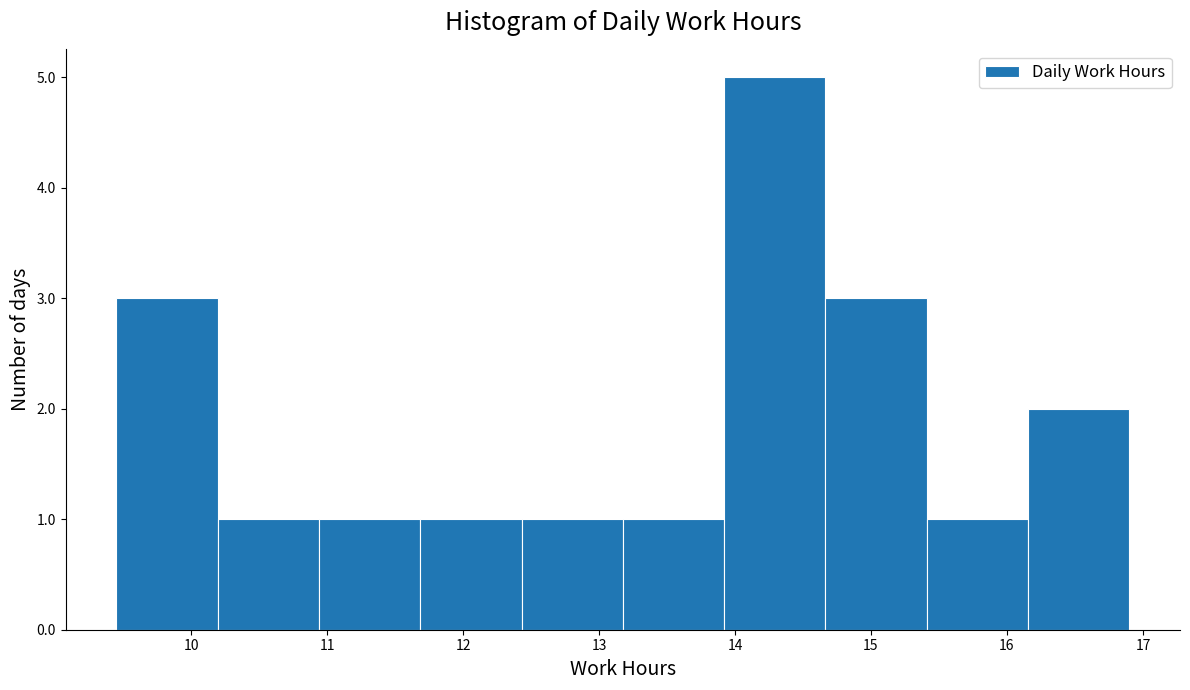

Reading left to right, list every bar in this chart as the range it spans on the x-axis followed by its height. Neither the bar edges nor the heights are printed on the chart, so give them approximately, as read against the axes.

9.5 to 10.2: 3
10.2 to 10.9: 1
10.9 to 11.7: 1
11.7 to 12.4: 1
12.4 to 13.2: 1
13.2 to 13.9: 1
13.9 to 14.7: 5
14.7 to 15.4: 3
15.4 to 16.2: 1
16.2 to 16.9: 2